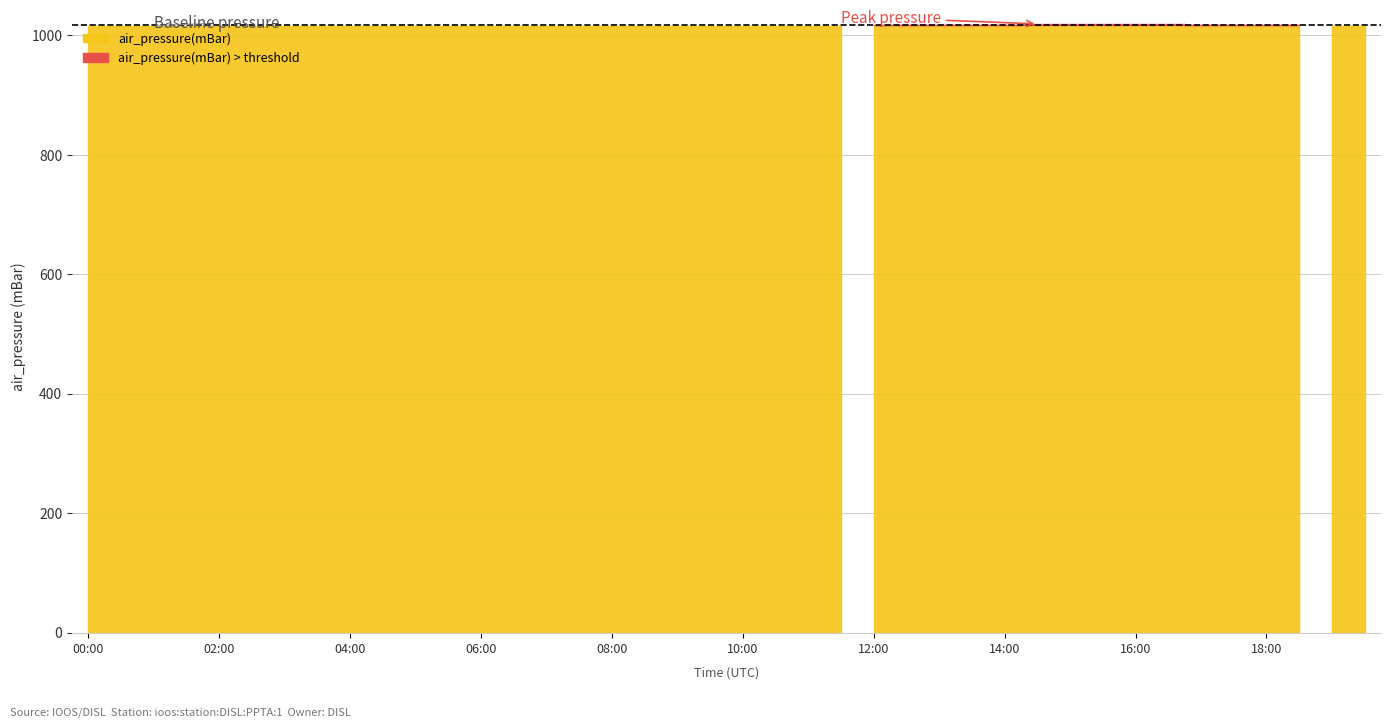

What position from the left is 2012-11-01T08:00?

17